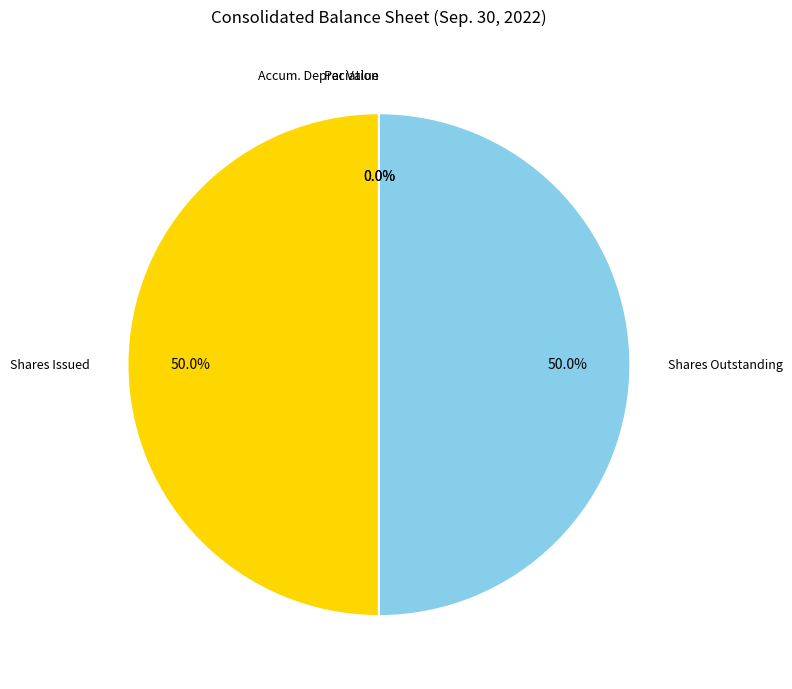

Does Common shares, par value account for over 50% of the chart?

No